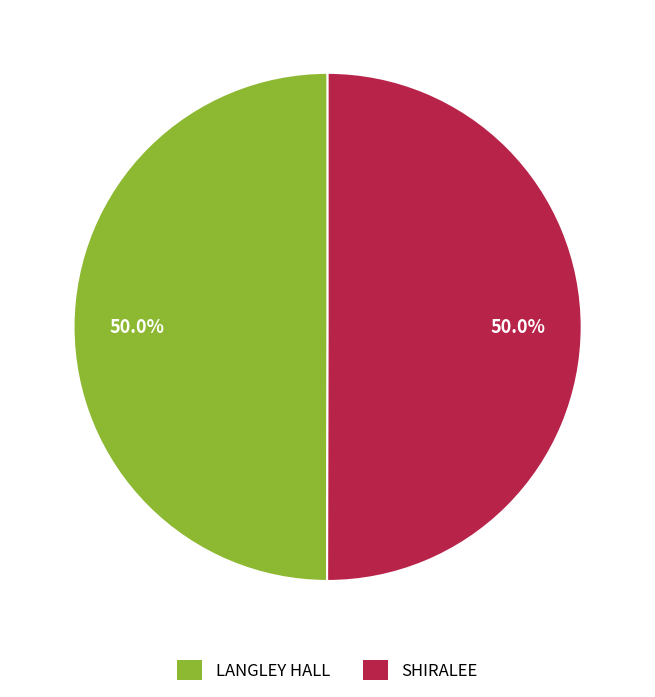

What percentage is the SHIRALEE slice, to the nearest percent?

50%